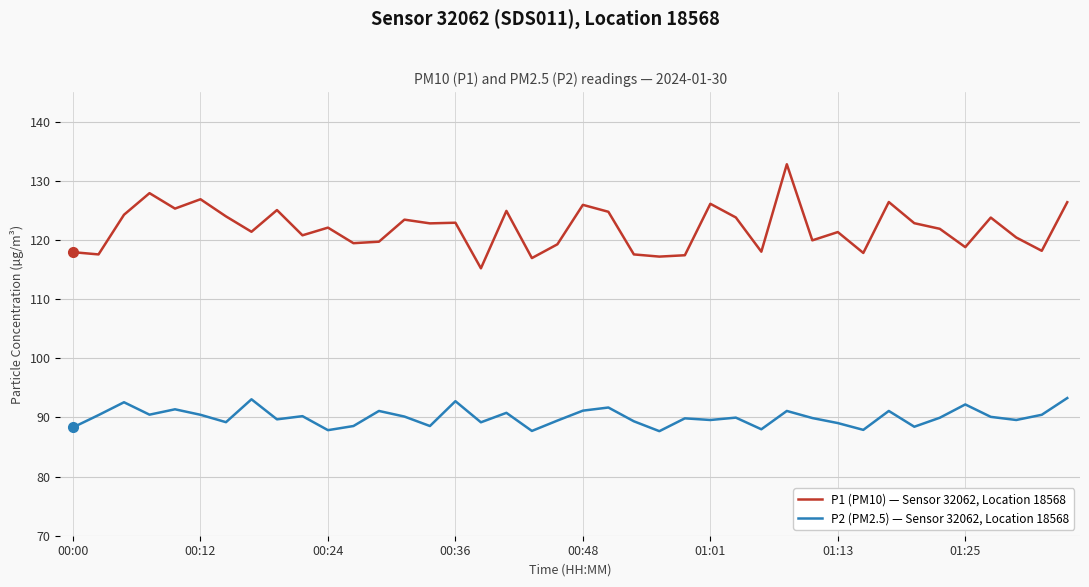

What is the lowest value of the P2 (PM2.5) — Sensor 32062, Location 18568 series?

87.7